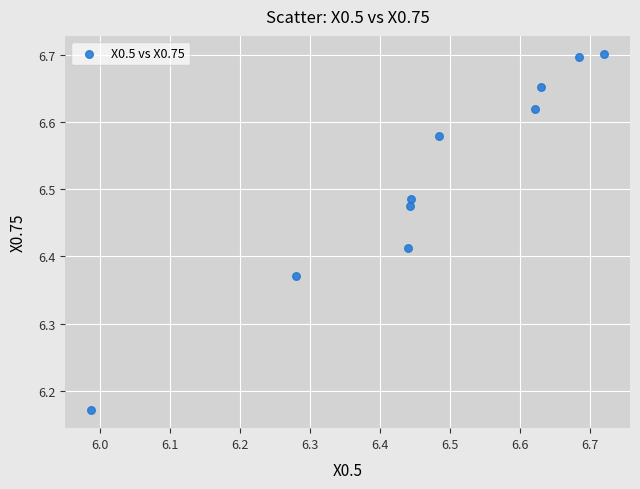

What is the range of X values (max minus min)?

0.7